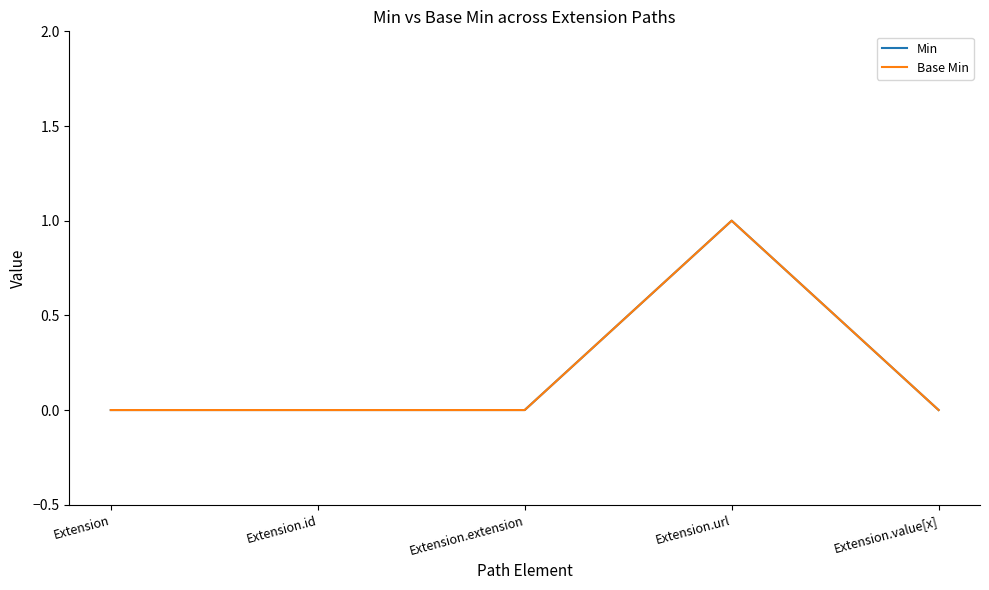

List the series in order of their peak value, highest first.

Min, Base Min